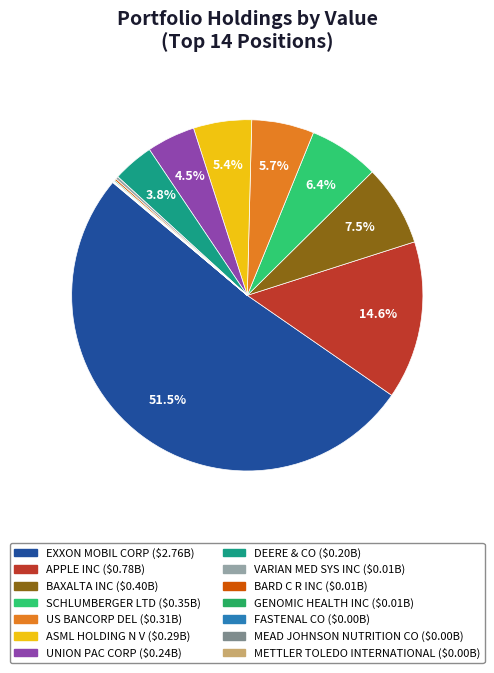

Is there any slice that represents more than half of the pie?

Yes